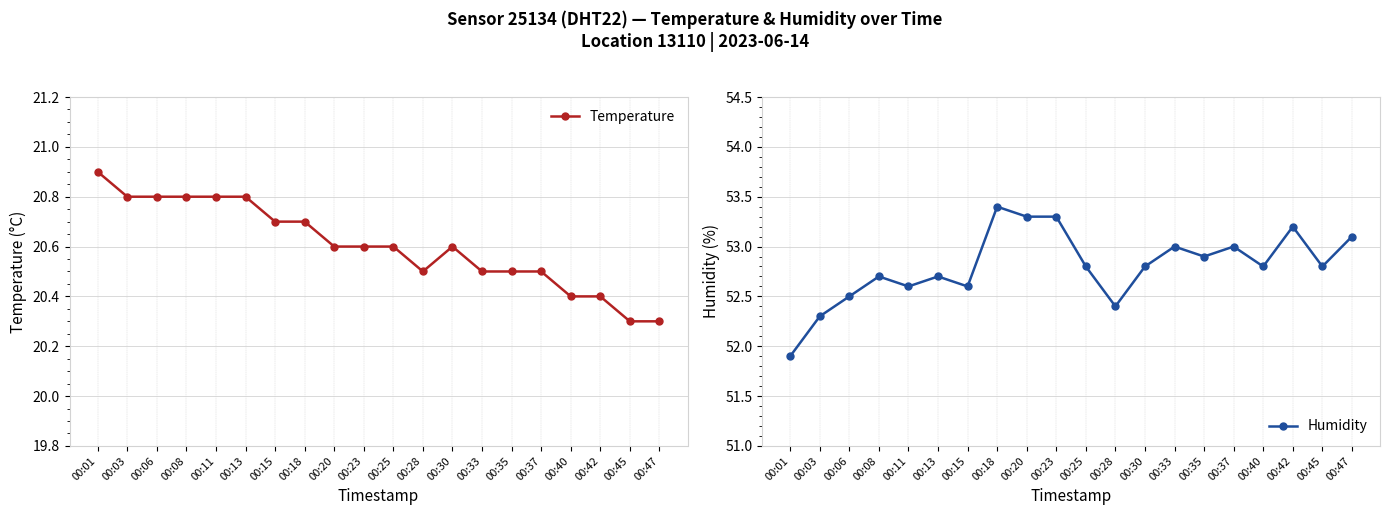

Which category has the lowest value across all series?

00:45